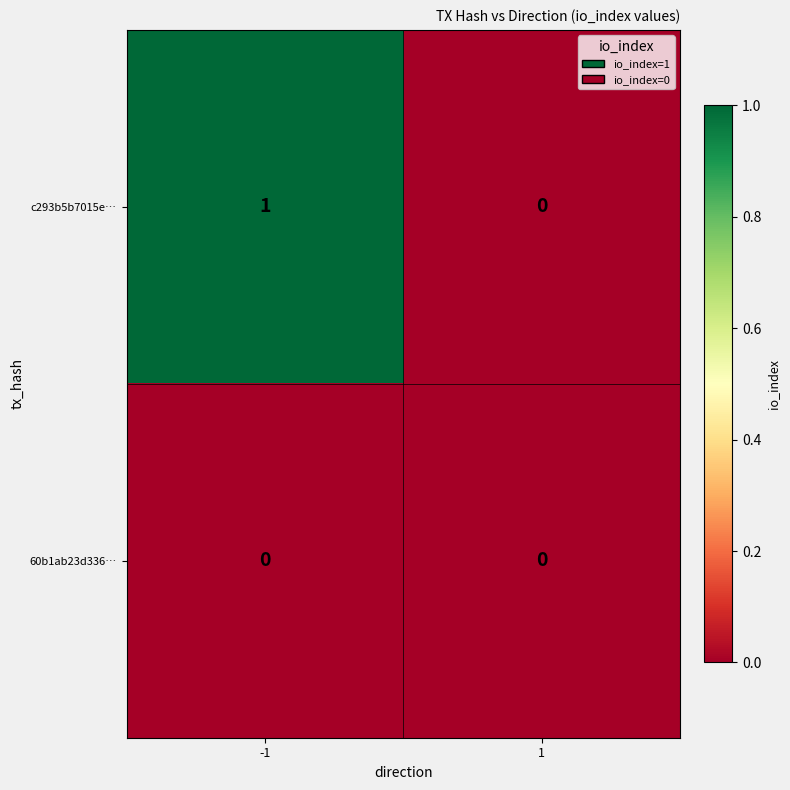

Is it true that 60b1ab23d336… equals 0 at -1?

True